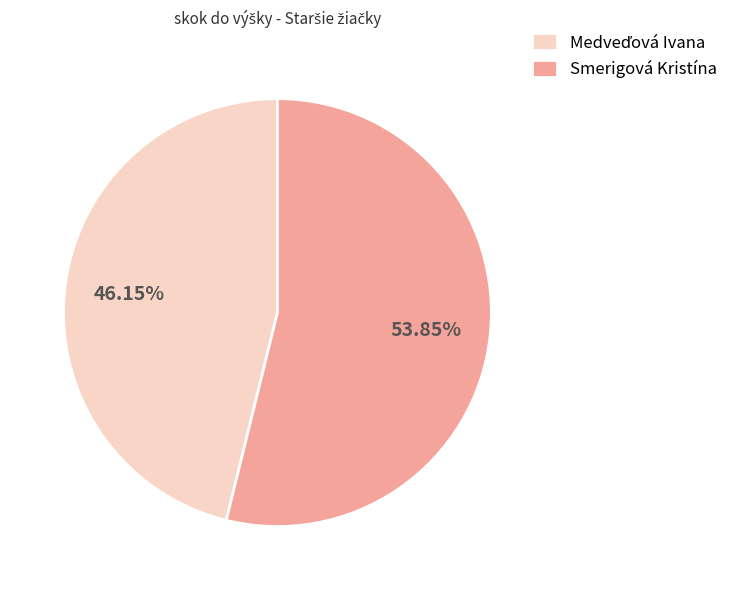

What is the majority slice?

Smerigová Kristína